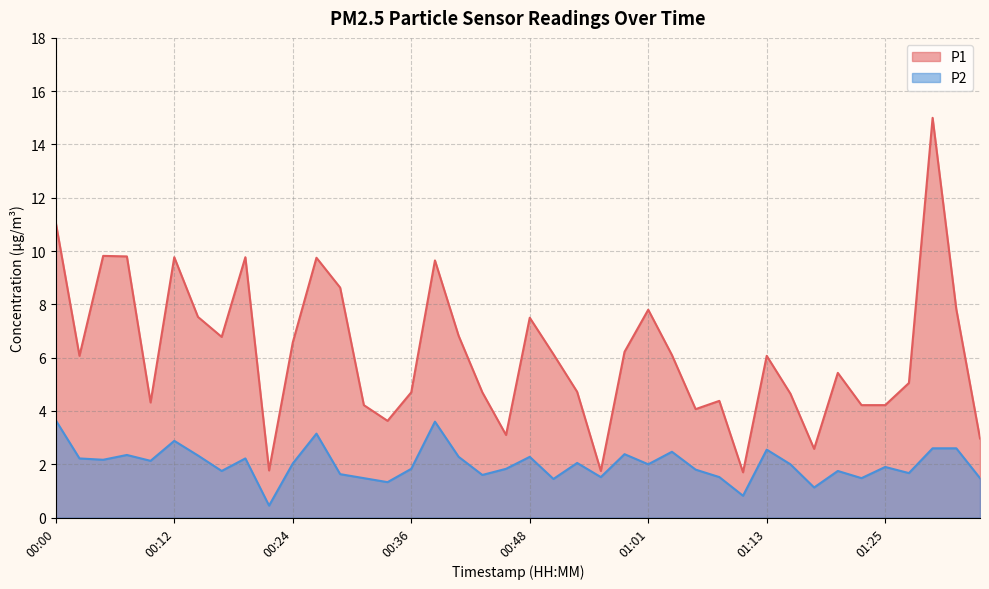

Reading left to right, transcribe all the data shown in this chart.

P1: 11.1	6.1	9.8	9.8	4.3	9.8	7.5	6.8	9.8	1.8	6.6	9.8	8.6	4.2	3.6	4.7	9.7	6.8	4.7	3.1	7.5	6.1	4.7	1.8	6.2	7.8	6.1	4.1	4.4	1.7	6.1	4.7	2.6	5.4	4.2	4.2	5.0	15.0	7.8	3.0
P2: 3.6	2.2	2.2	2.4	2.1	2.9	2.3	1.8	2.2	0.5	2.0	3.1	1.6	1.5	1.3	1.8	3.6	2.3	1.6	1.8	2.3	1.4	2.0	1.5	2.4	2.0	2.5	1.8	1.5	0.8	2.5	2.0	1.1	1.8	1.5	1.9	1.7	2.6	2.6	1.5